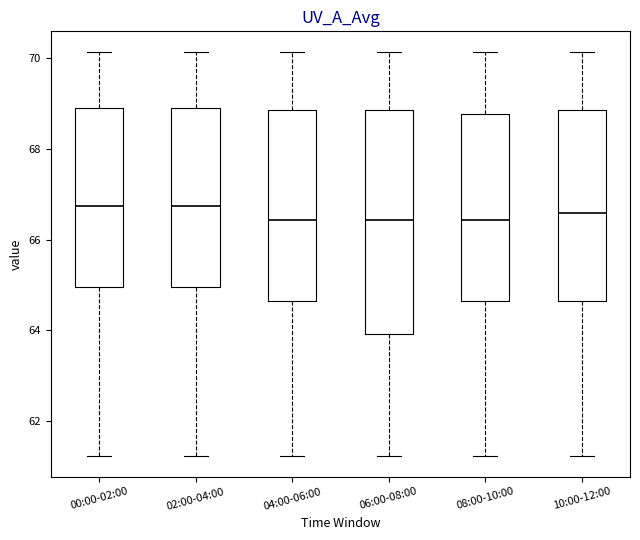

Where is the lower edge of the box for 02:00-04:00 on the y-axis? The values are not printed on the chart, so give them approximately, as read against the axis.

65.0